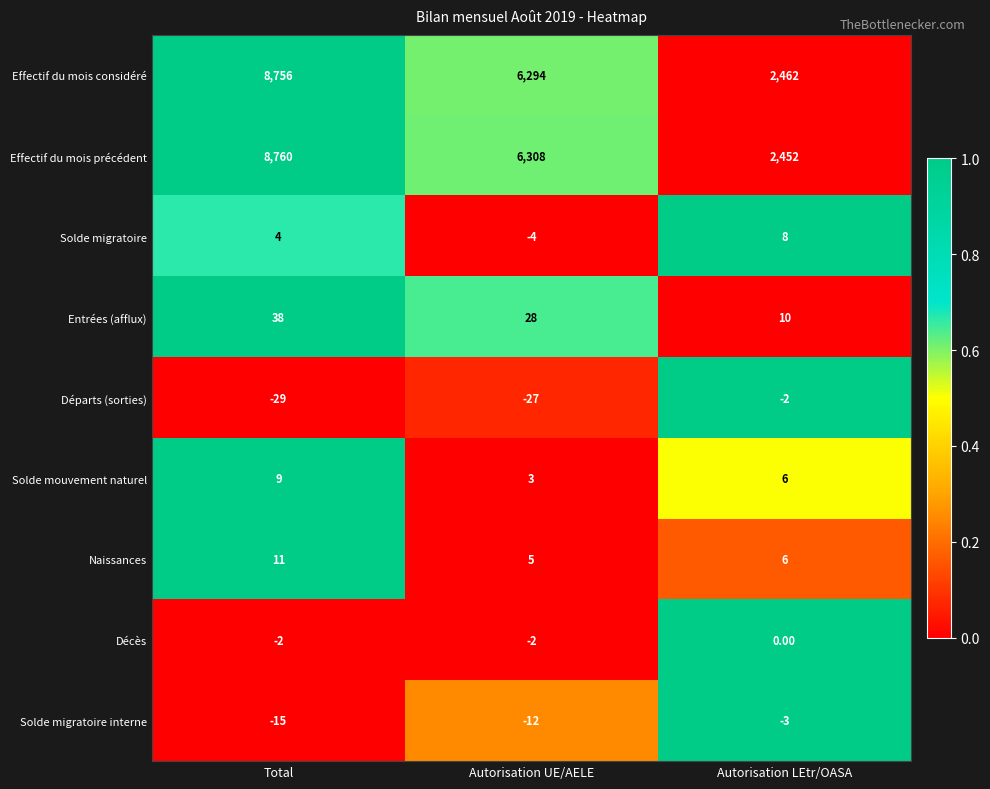

What is the difference between the highest and lowest values at Autorisation LEtr/OASA?

2465